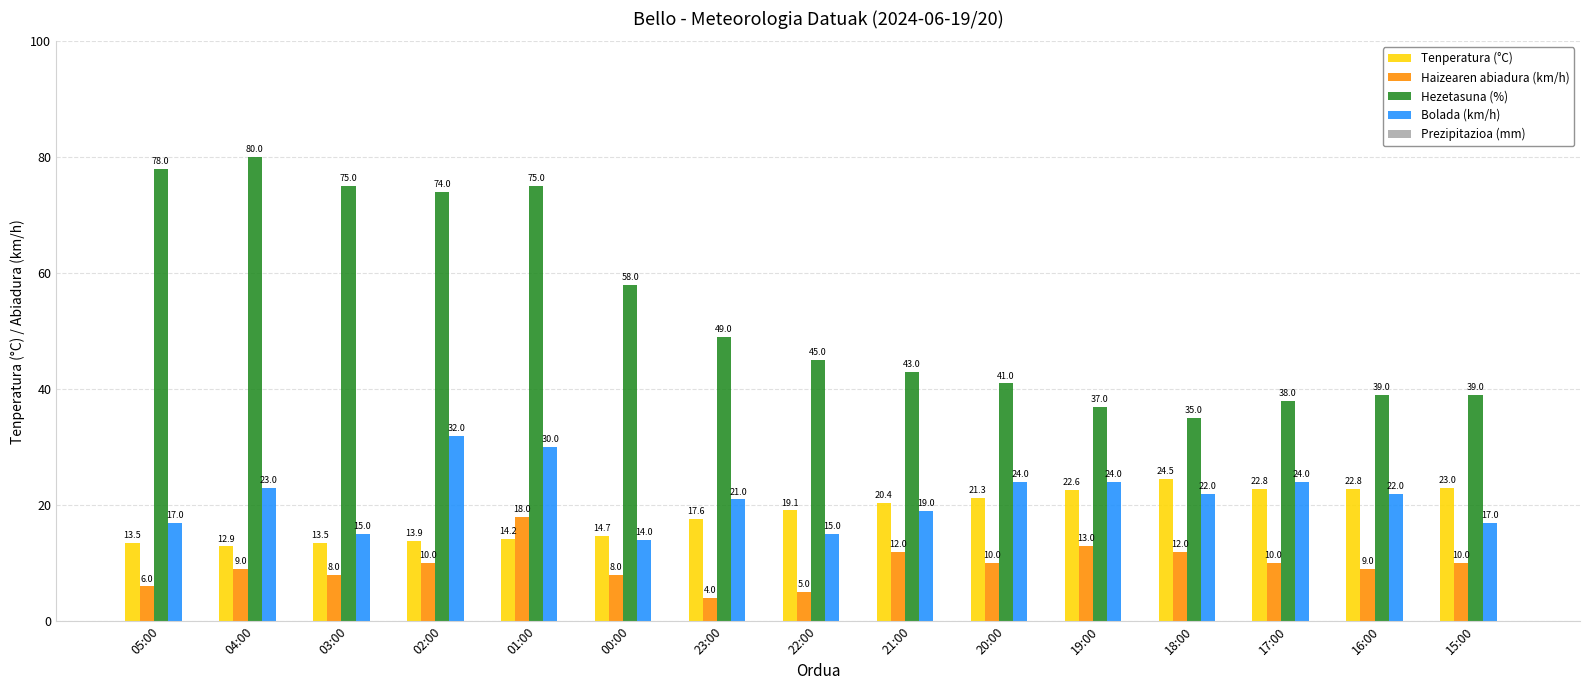

At which label is Hezetasuna (%) closest to 57?

00:00